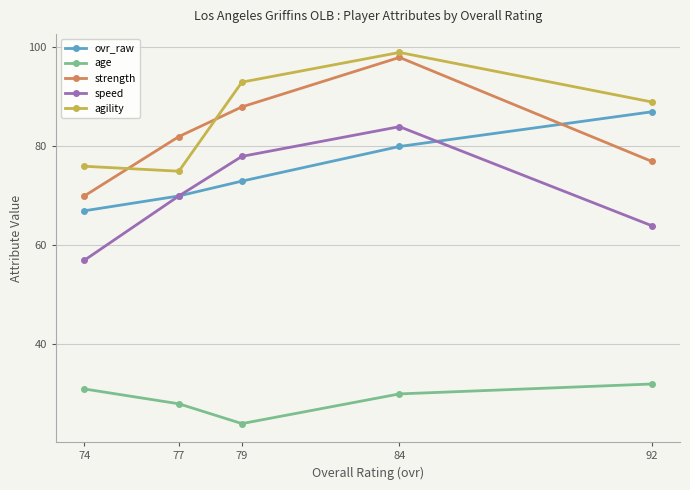

The value of age at 74 is 31. True or false?

True